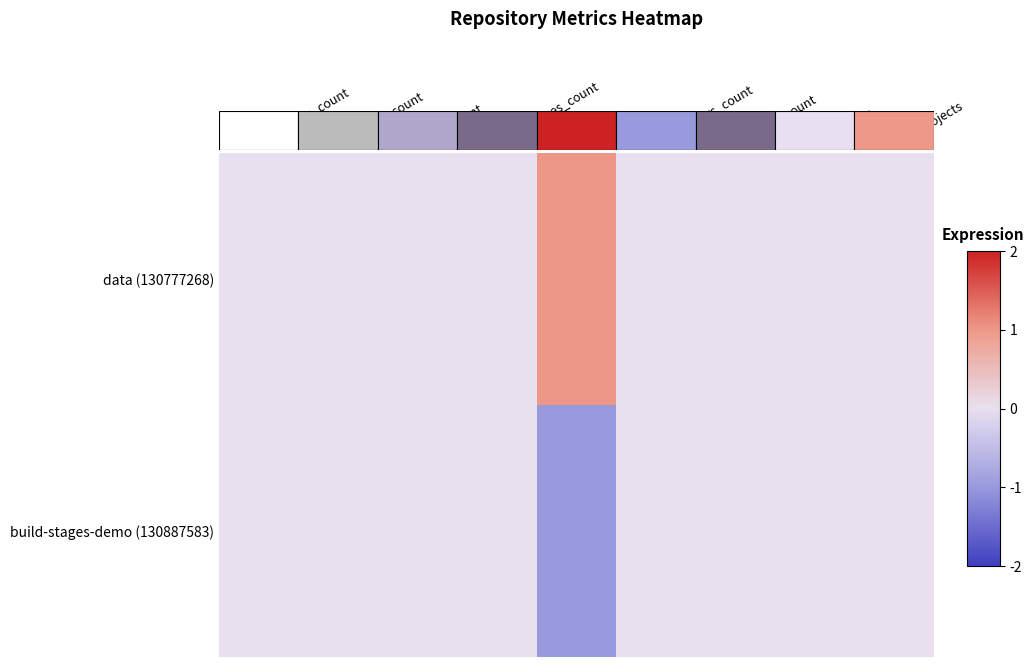

How many data points does each series have?

9